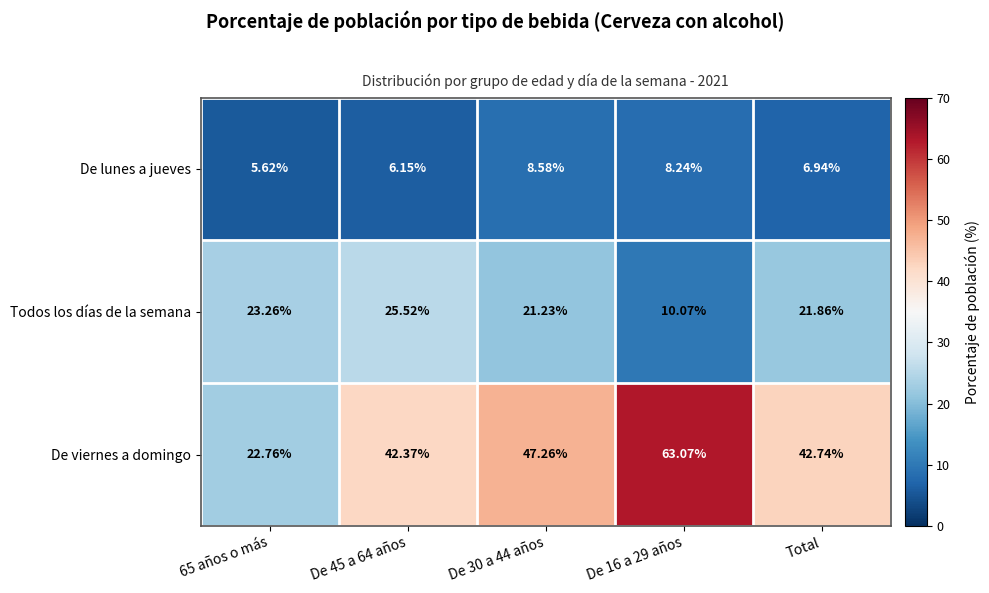

Which series has the largest total across all categories?

De viernes a domingo